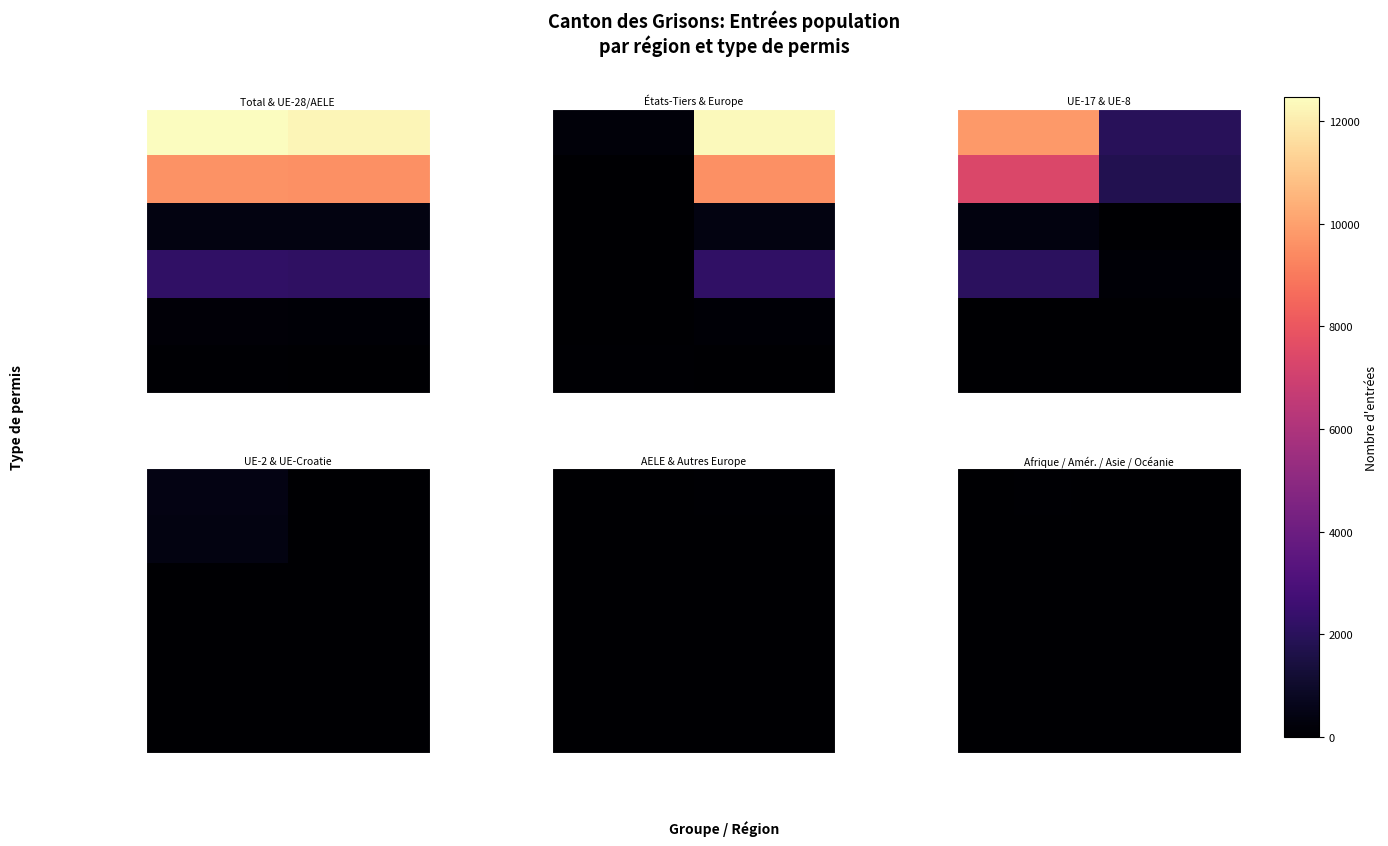

Which series has the largest total across all categories?

Total